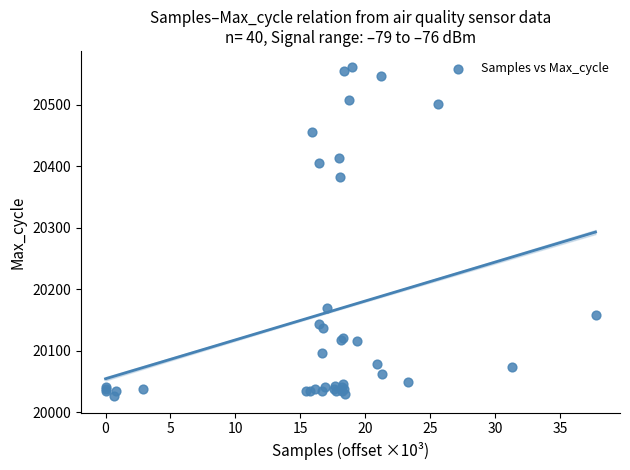

What Y value in the scatter plot is closest to 20293?

20382